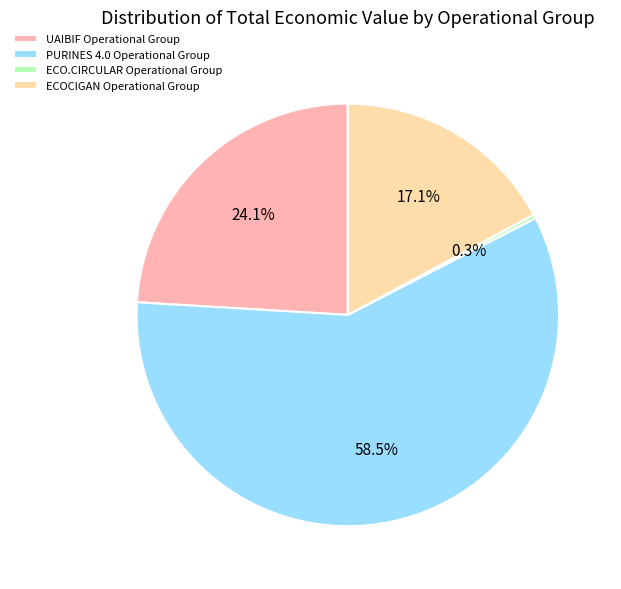

Which category has the smallest portion of the pie?

ECO.CIRCULAR Operational Group